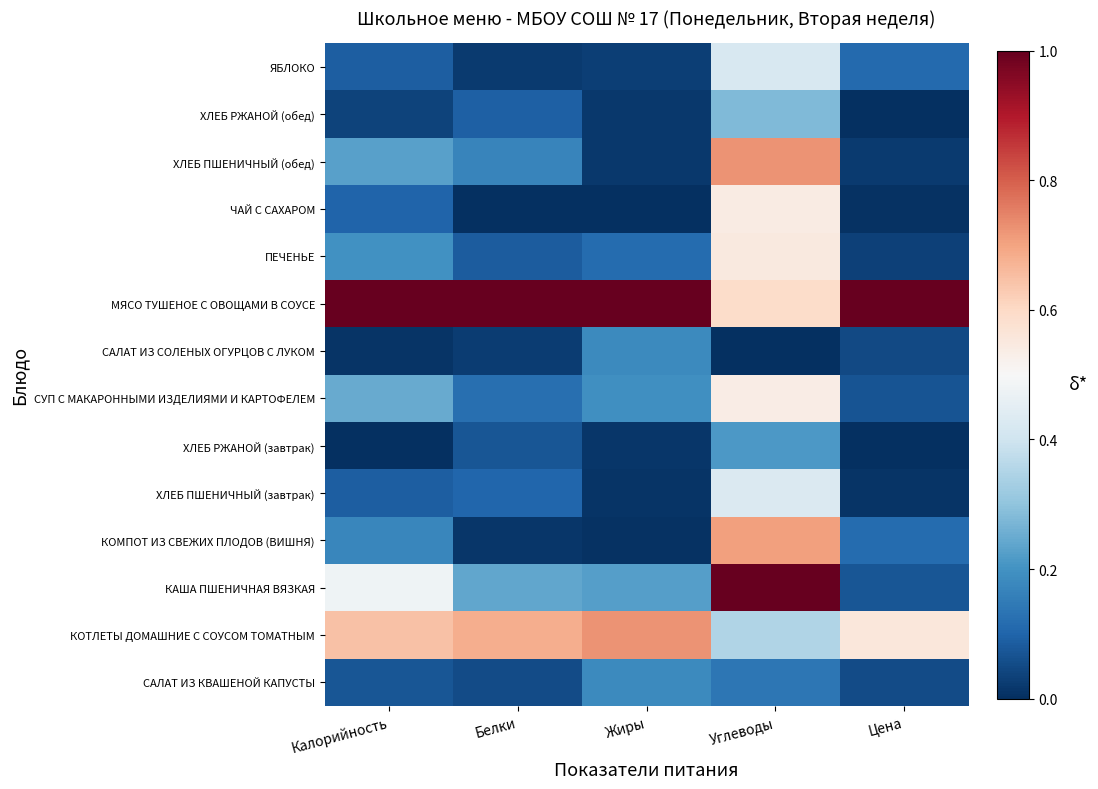

Rank the series by their maximum value, from lowest to highest.

САЛАТ ИЗ КВАШЕНОЙ КАПУСТЫ, САЛАТ ИЗ СОЛЕНЫХ ОГУРЦОВ С ЛУКОМ, ХЛЕБ РЖАНОЙ (завтрак), ХЛЕБ РЖАНОЙ (обед), ЯБЛОКО, ХЛЕБ ПШЕНИЧНЫЙ (завтрак), СУП С МАКАРОННЫМИ ИЗДЕЛИЯМИ И КАРТОФЕЛЕМ, ЧАЙ С САХАРОМ, ПЕЧЕНЬЕ, КОМПОТ ИЗ СВЕЖИХ ПЛОДОВ (ВИШНЯ), ХЛЕБ ПШЕНИЧНЫЙ (обед), КОТЛЕТЫ ДОМАШНИЕ С СОУСОМ ТОМАТНЫМ, КАША ПШЕНИЧНАЯ ВЯЗКАЯ, МЯСО ТУШЕНОЕ С ОВОЩАМИ В СОУСЕ